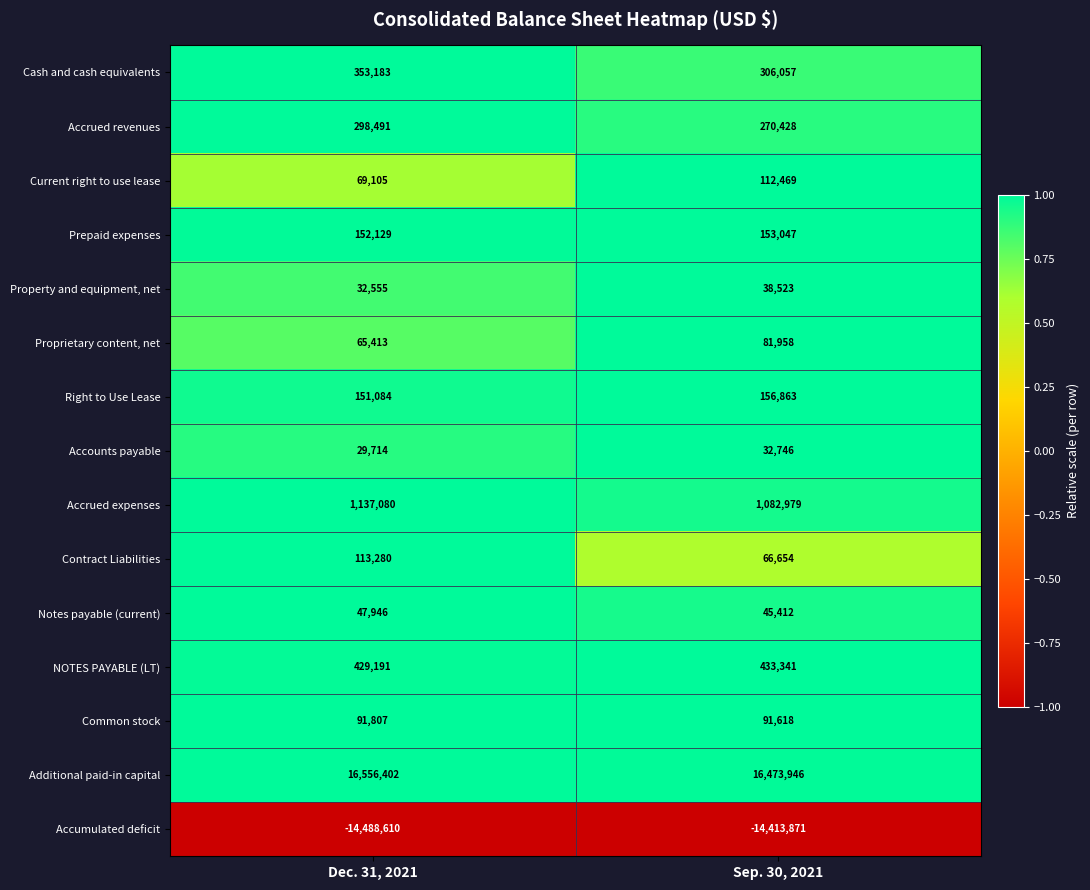

What is the sum of the Notes payable (current) values at Dec. 31, 2021 and Sep. 30, 2021?

93358